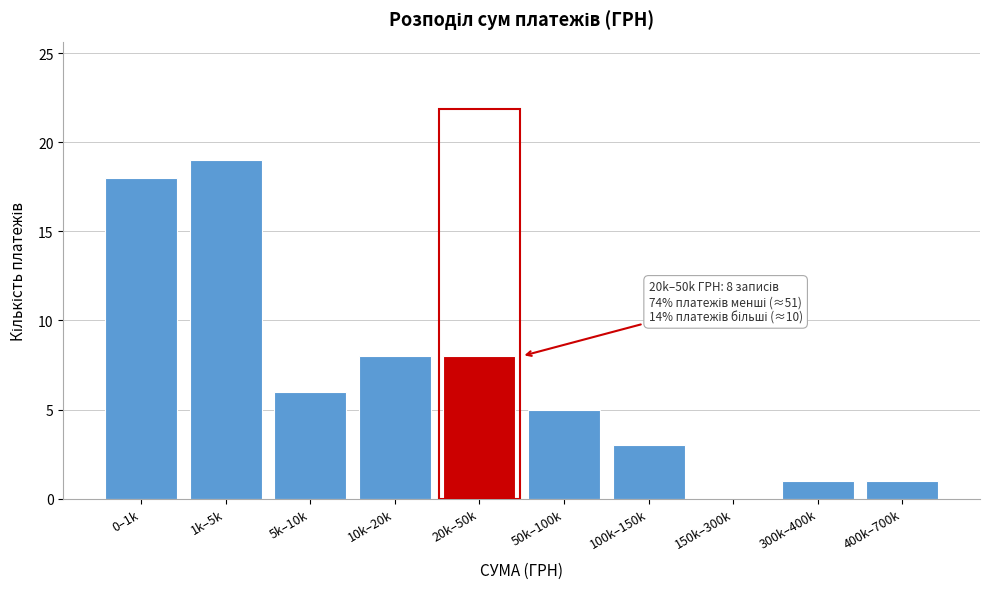

Reading right to left, what are all the values shown in this chart?

400k–700k=1	300k–400k=1	150k–300k=0	100k–150k=3	50k–100k=5	20k–50k=8	10k–20k=8	5k–10k=6	1k–5k=19	0–1k=18